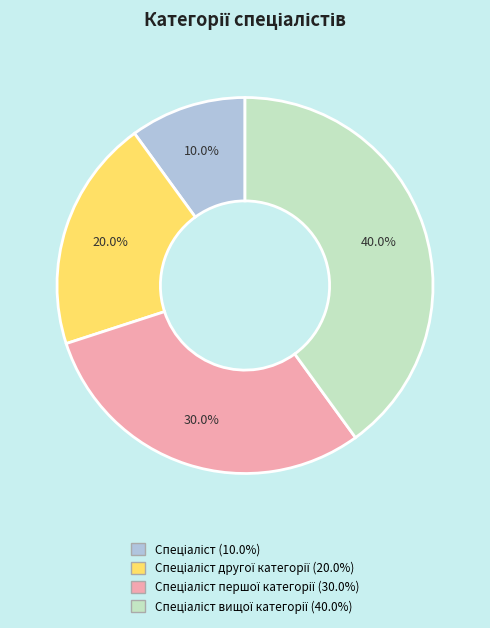

Is there any slice that represents more than half of the pie?

No